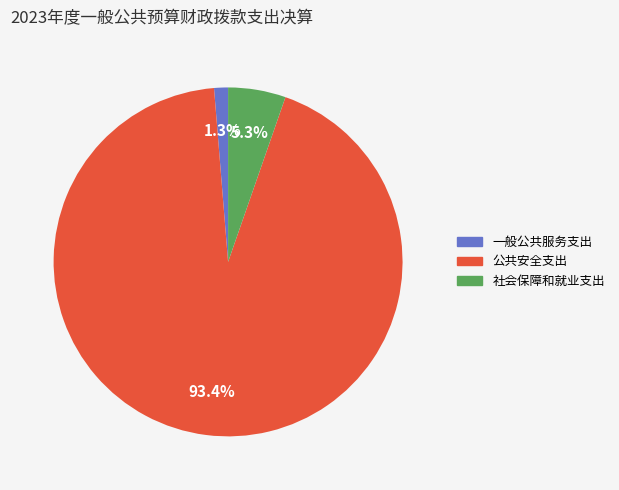

What is the majority slice?

公共安全支出